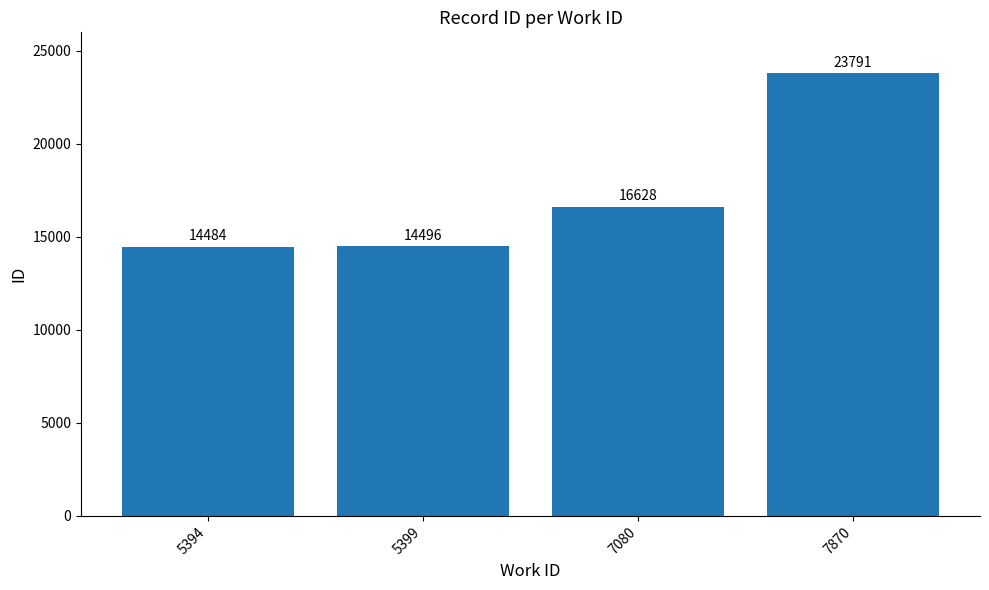

How many bars are there in total?

4